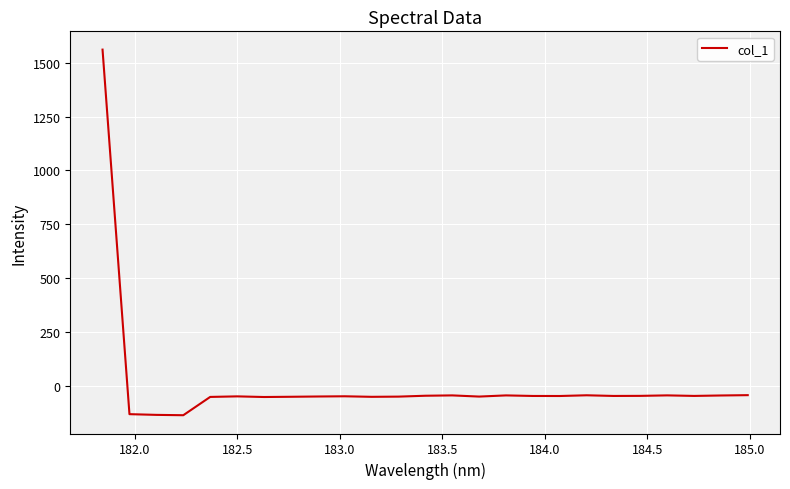

What is the sum of all values?

132.7